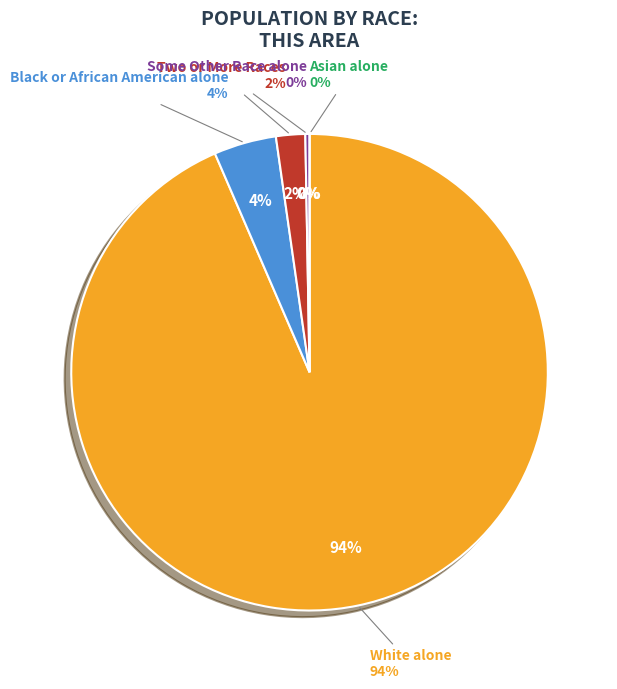

To the nearest percent, what is the difference between the Black or African American alone and Some Other Race alone slice percentages?

4%